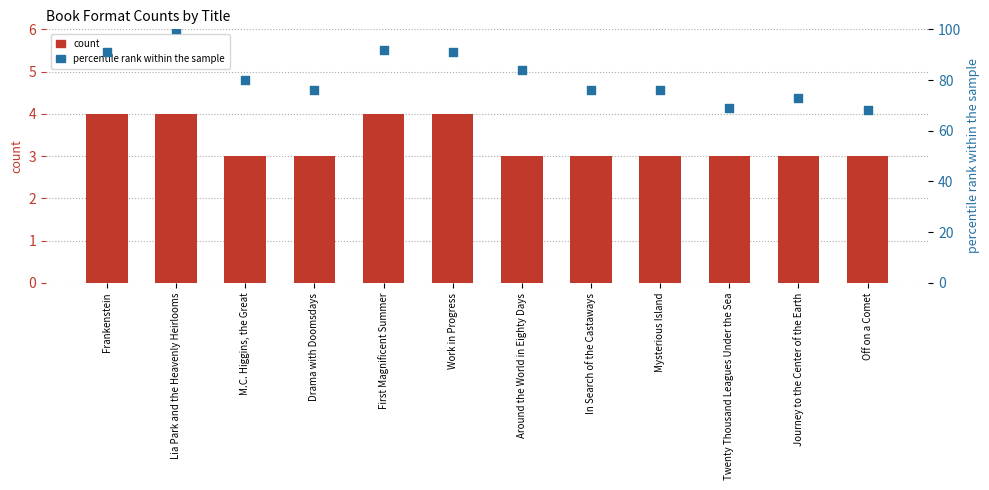

Is the value of count at Frankenstein greater than the value of percentile rank within the sample at Journey to the Center of the Earth?

No